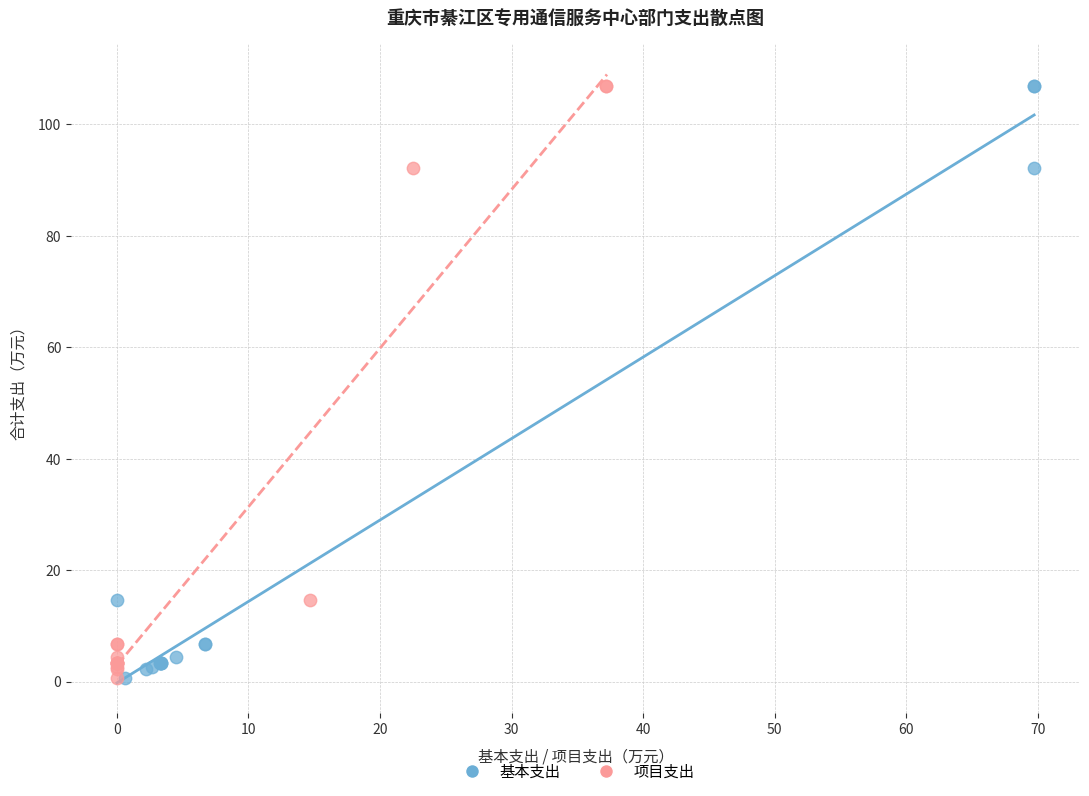

What are all the series names shown in the legend?

基本支出, 项目支出